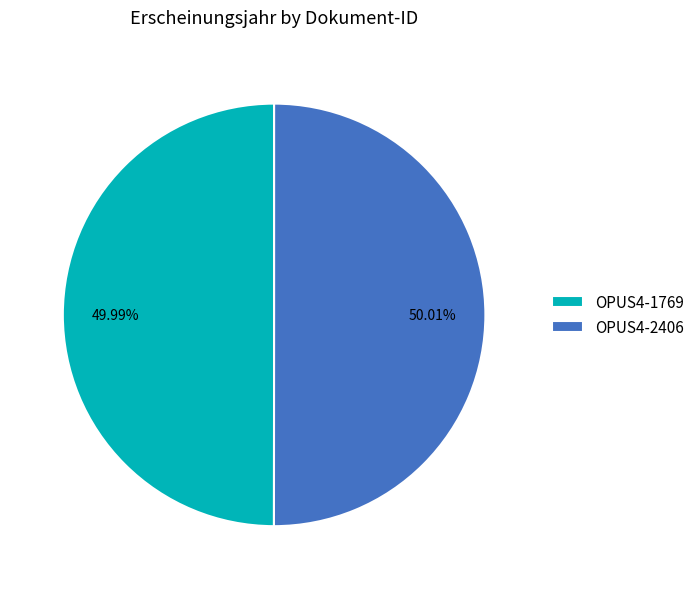

What percentage is NOT represented by OPUS4-1769?

50.0%